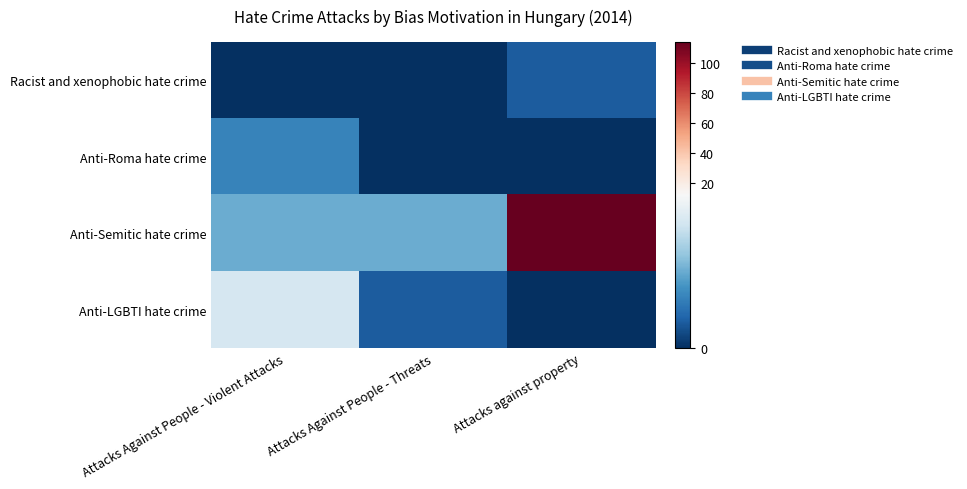

Rank the series at Attacks Against People - Violent Attacks from lowest to highest value.

Racist and xenophobic hate crime, Anti-Roma hate crime, Anti-Semitic hate crime, Anti-LGBTI hate crime